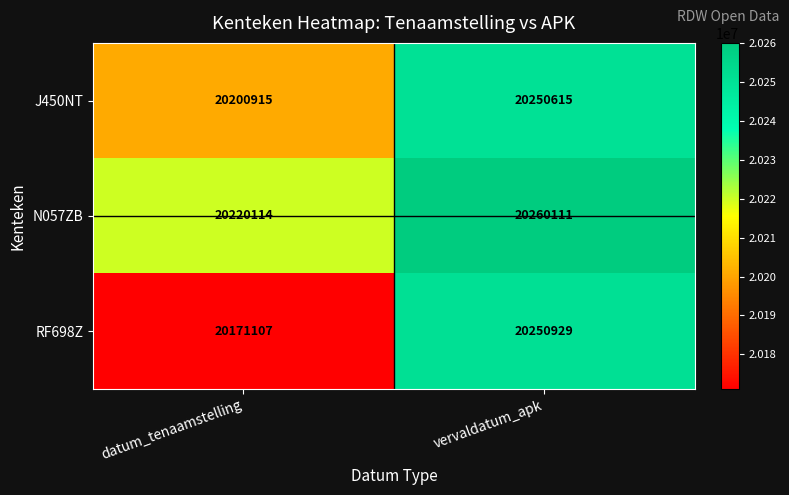

What is the greatest value displayed?

20260111